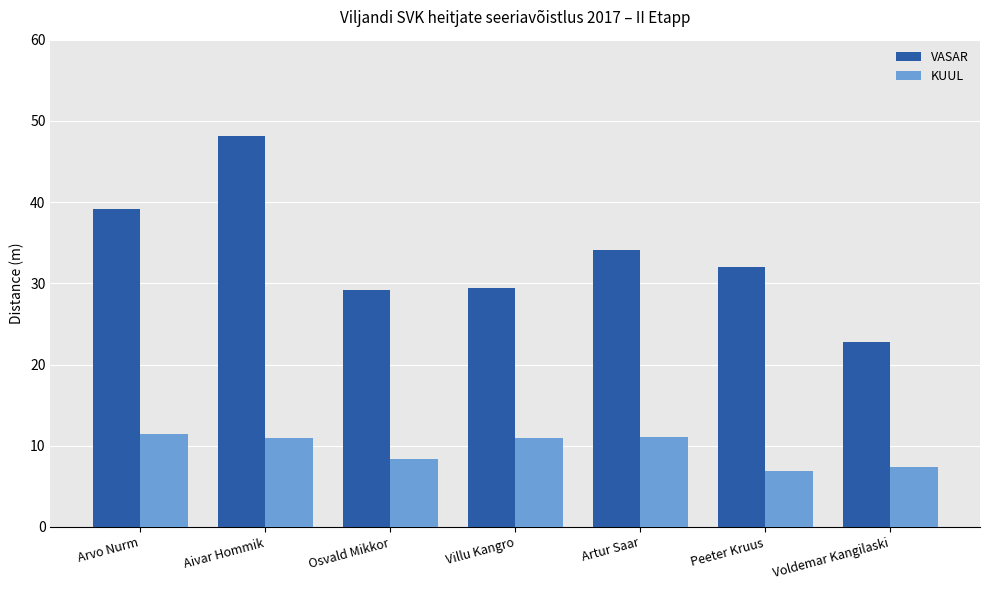

How many data points in KUUL are less than 10?

3